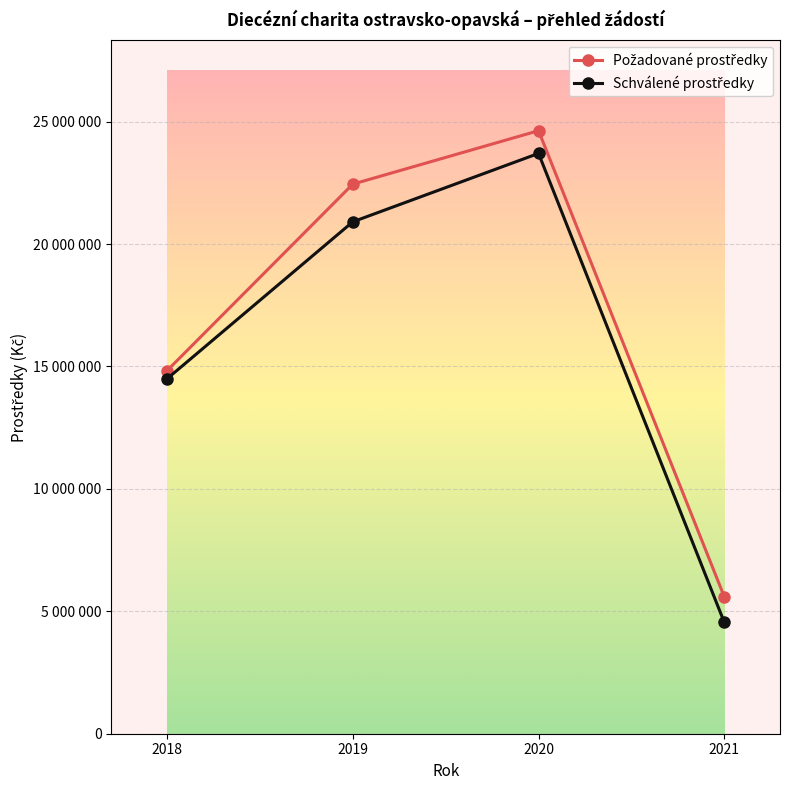

True or false: Požadované prostředky and Schválené prostředky intersect in this chart.

False